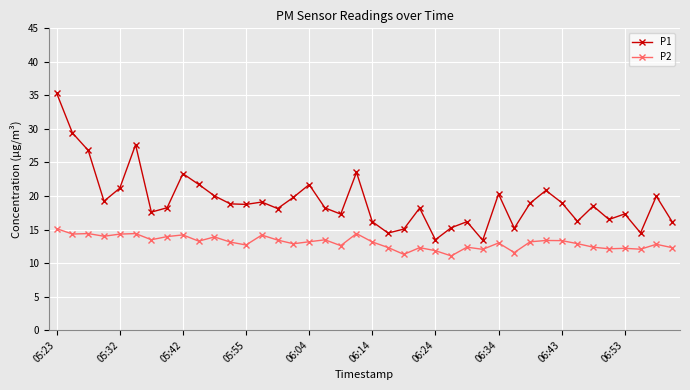

In P1, how many points are lower than both neighbors (excluding endpoints)?

12